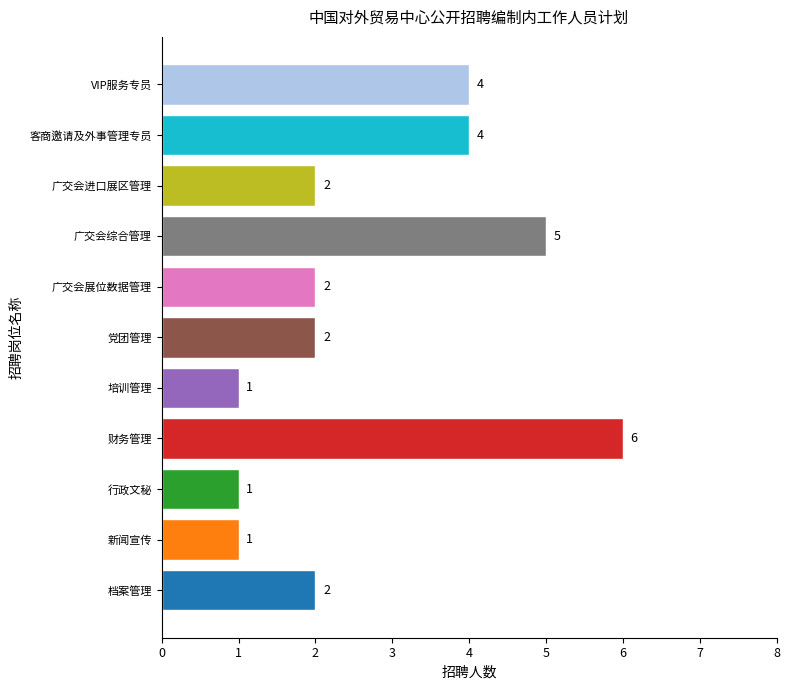

What is the maximum value shown in the chart?

6